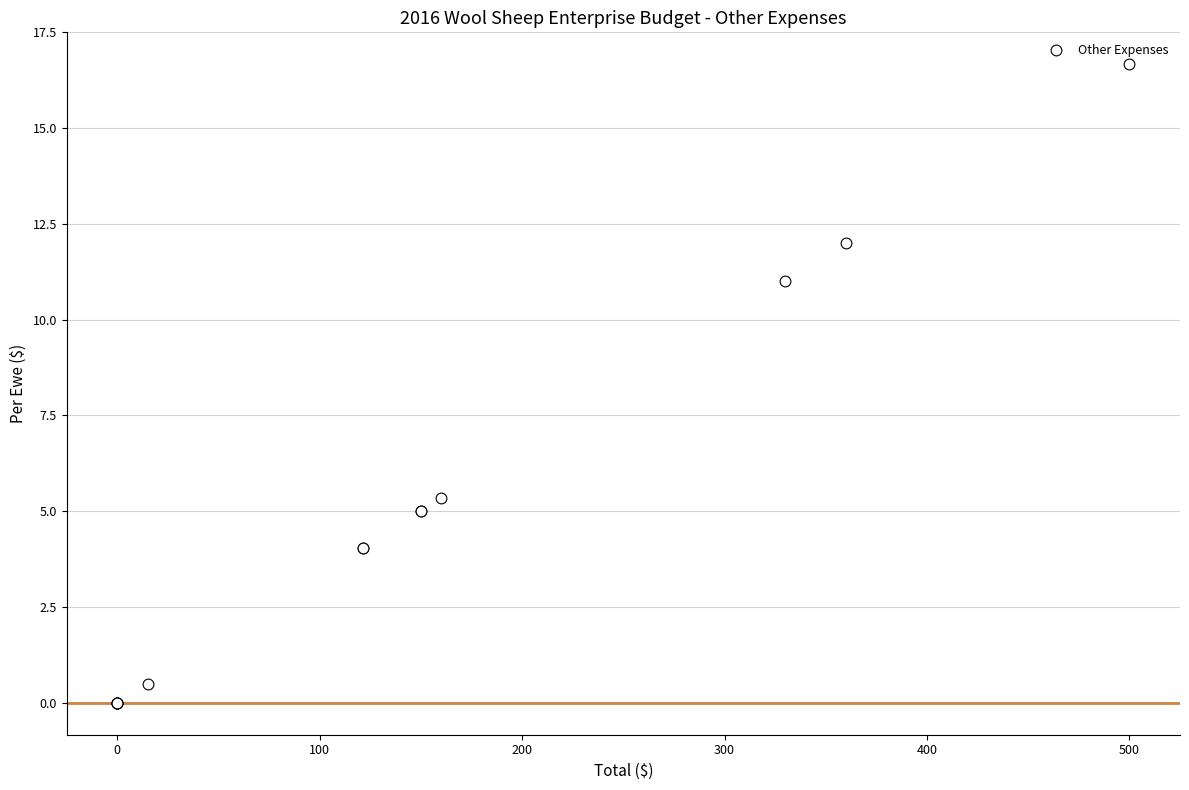

What Y value in the scatter plot is closest to 8?

5.3